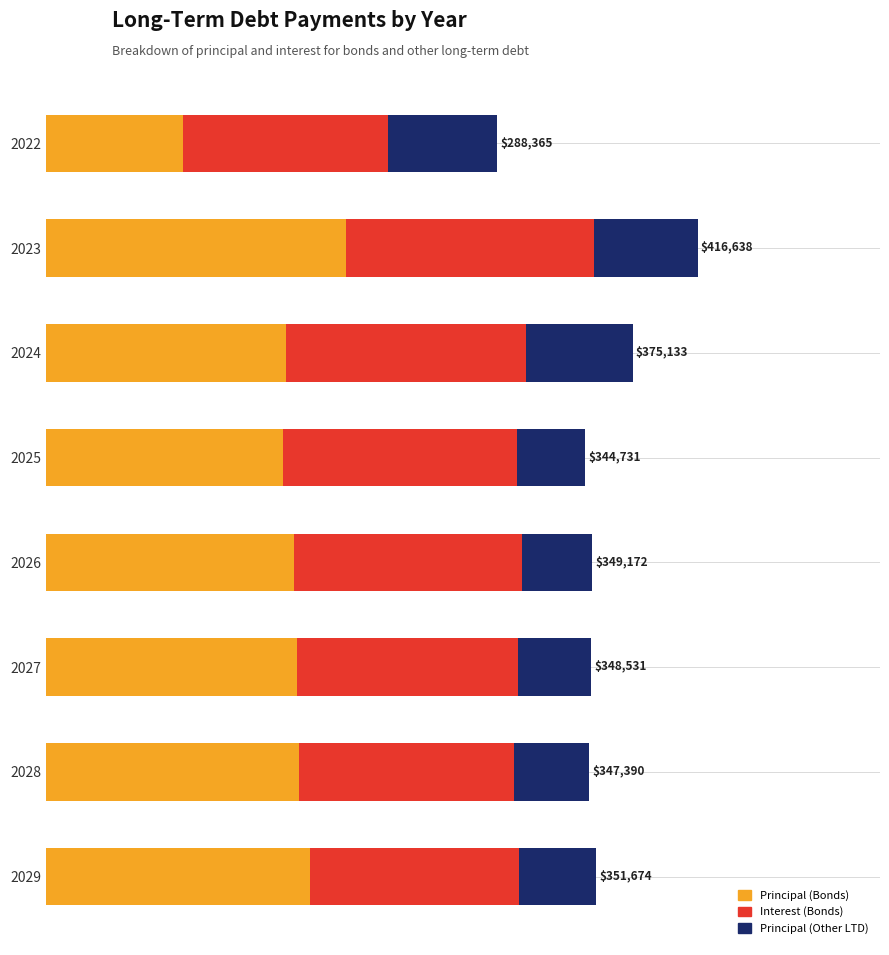

Reading right to left, list all the values displayed in this chart.

Principal (Bonds): 168908.4	161908.4	160408.4	158408.4	151408.4	153408.4	191908.4	87408.4
Interest (Bonds): 133480.4	137641.6	141686.3	145689.4	149571.3	153434.9	158443.8	131615.4
Principal (Other LTD): 49285.5	47839.6	46436.0	45073.7	43751.3	68289.2	66285.7	69341.1